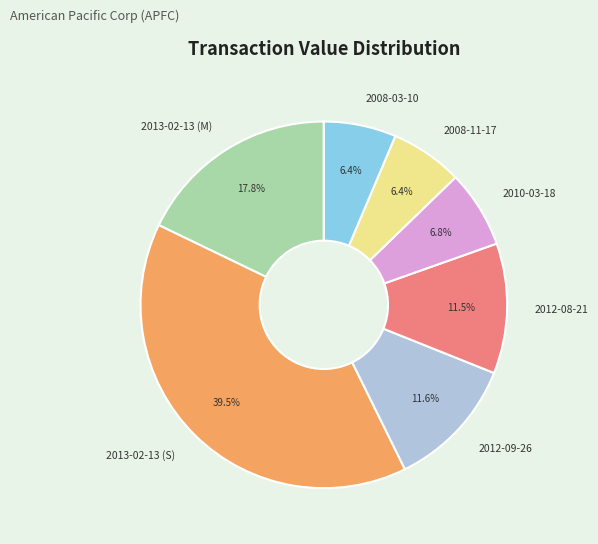

Is there any slice that represents more than half of the pie?

No